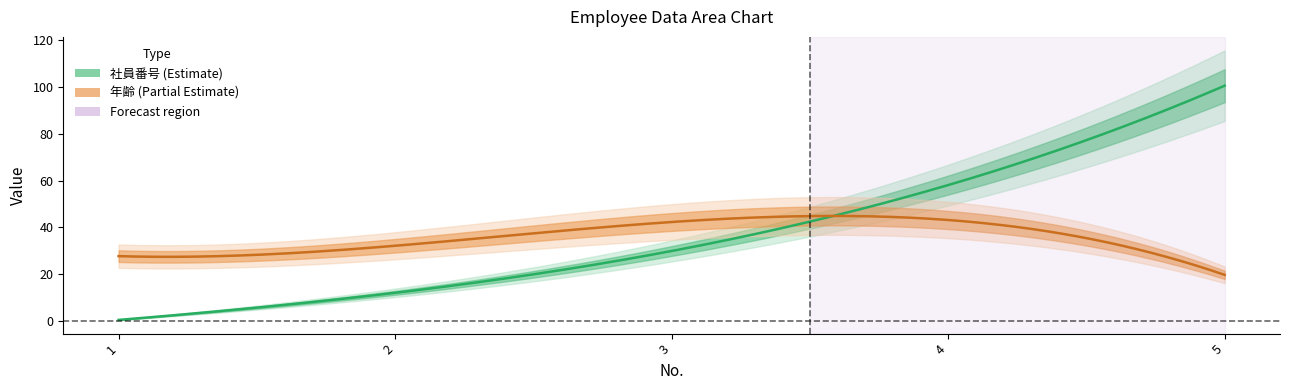

At which category does 年齢 reach its first local peak?

3